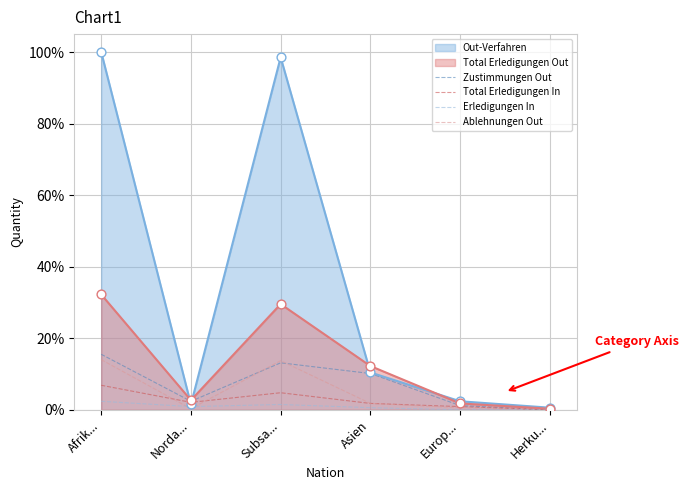

Which series contains the lowest Y value?

Zustimmungen Out